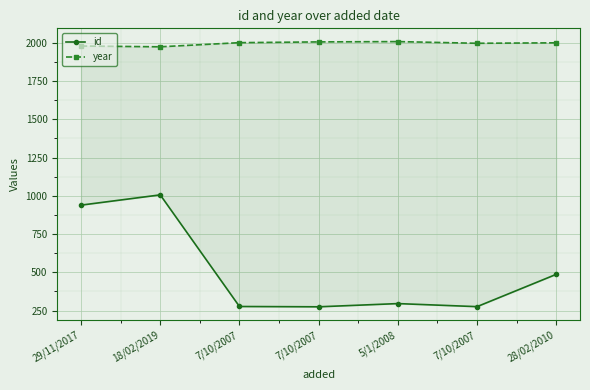

Rank the series by their maximum value, from lowest to highest.

id, year